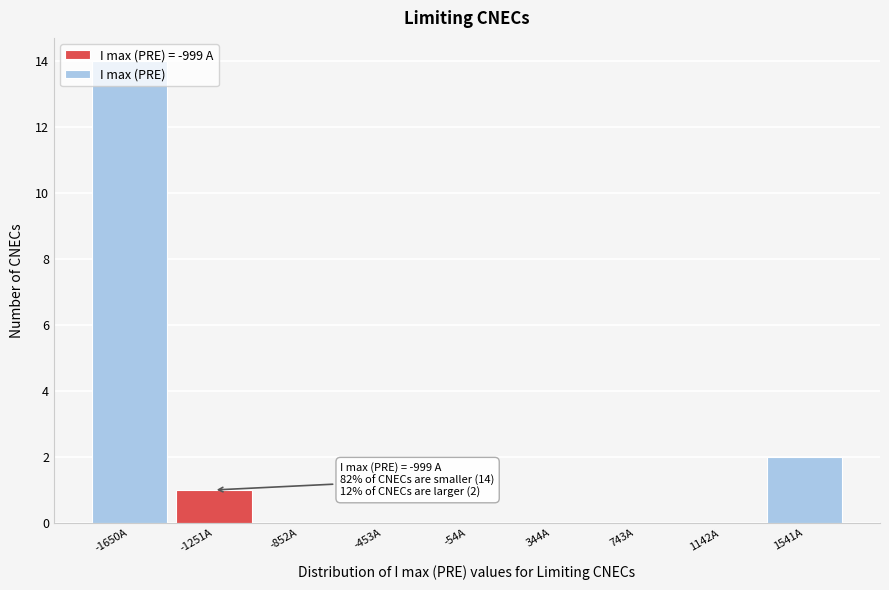

The chart shows a value of 0 at -852A. True or false?

True